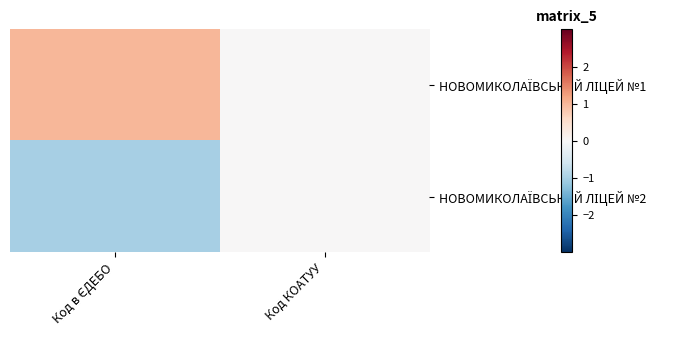

Which series has the largest total across all categories?

НОВОМИКОЛАЇВСЬКИЙ ЛІЦЕЙ №1